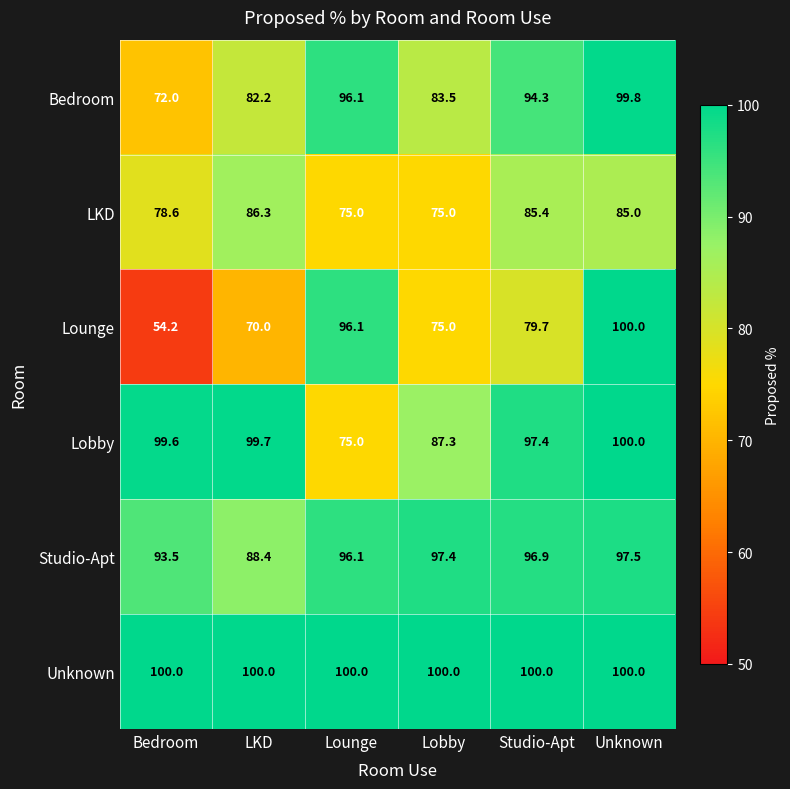

What is the difference between the maximum and second lowest values in the Bedroom series?

17.6